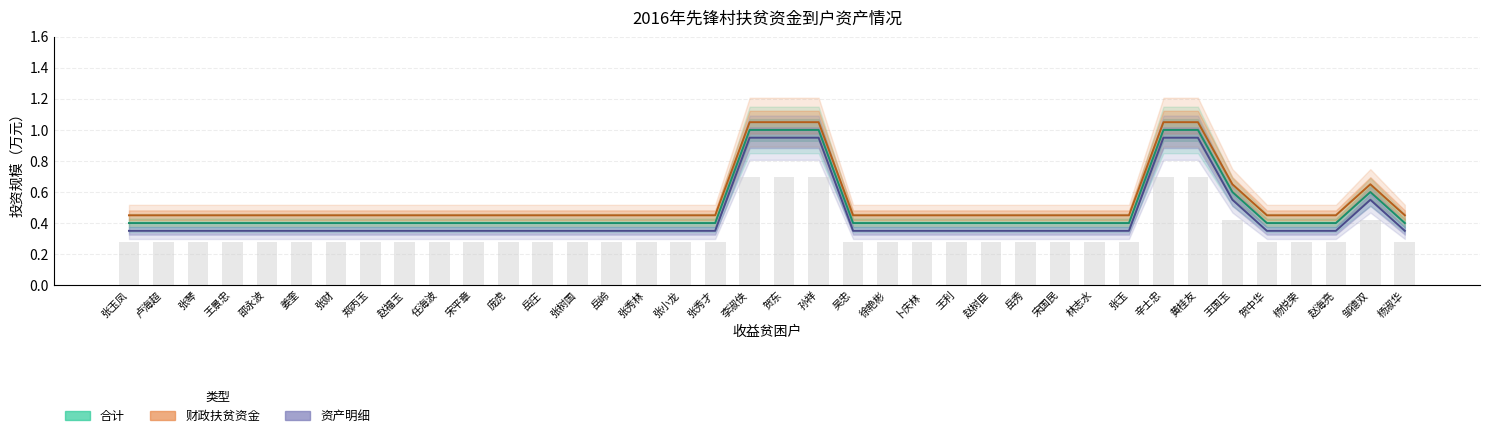

What is the difference between the maximum and minimum values in the 合计 series?

0.6